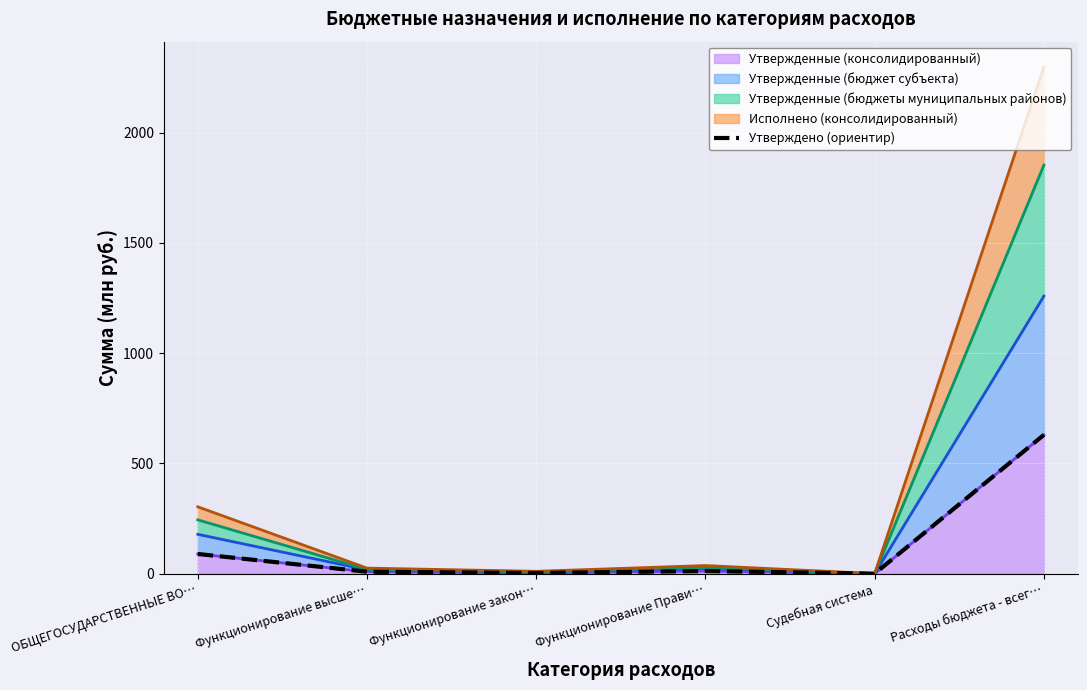

What is the difference between the values at Расходы бюджета - всег… and Функционирование высше…?

620.7